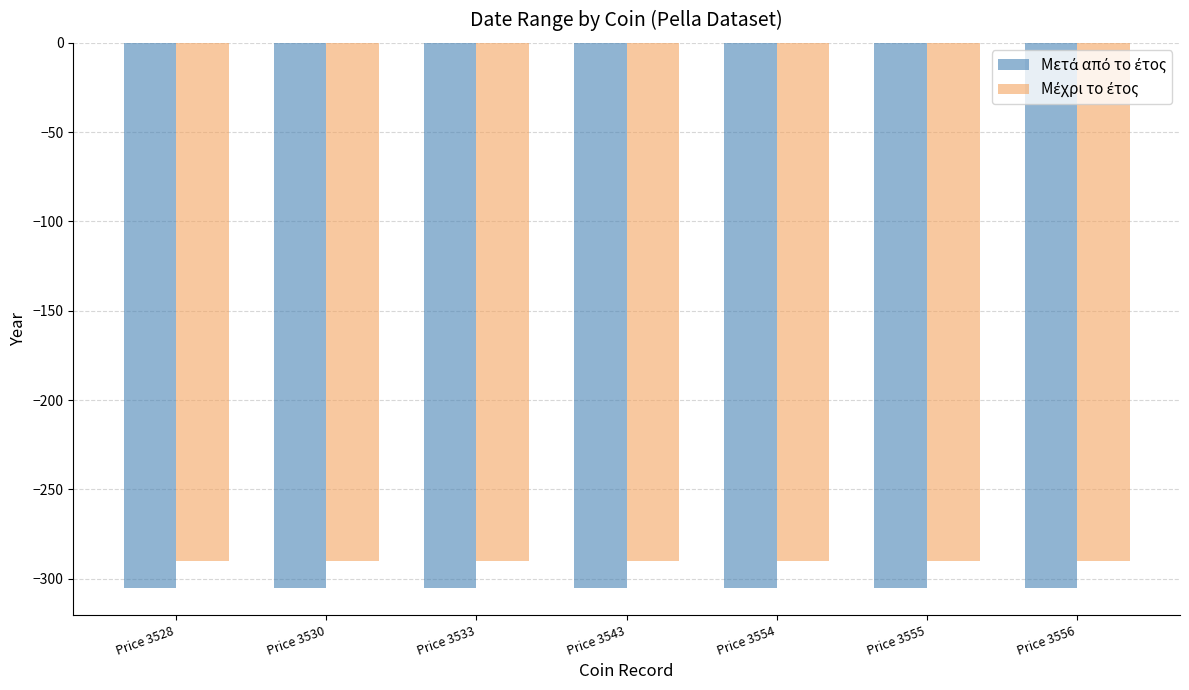

At how many categories does at least one series exceed -303?

7